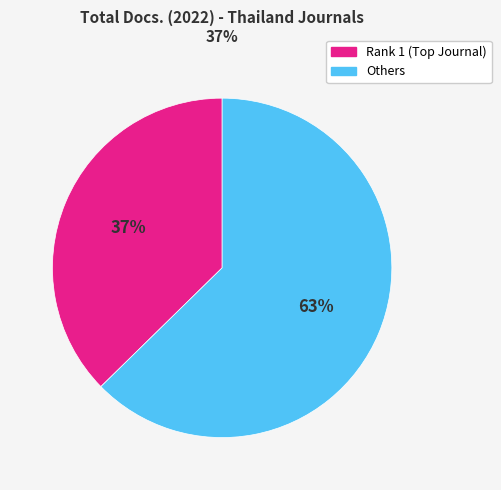

What is the largest slice in the pie chart?

Others